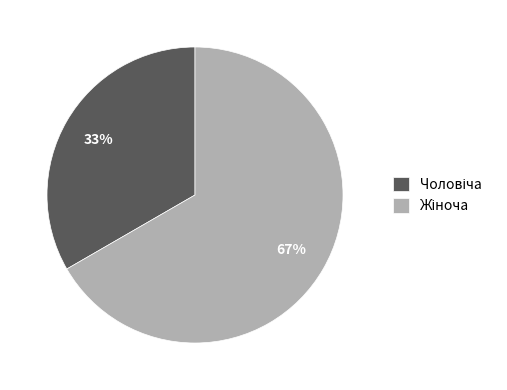

True or false: Чоловіча accounts for 33% of the total.

True